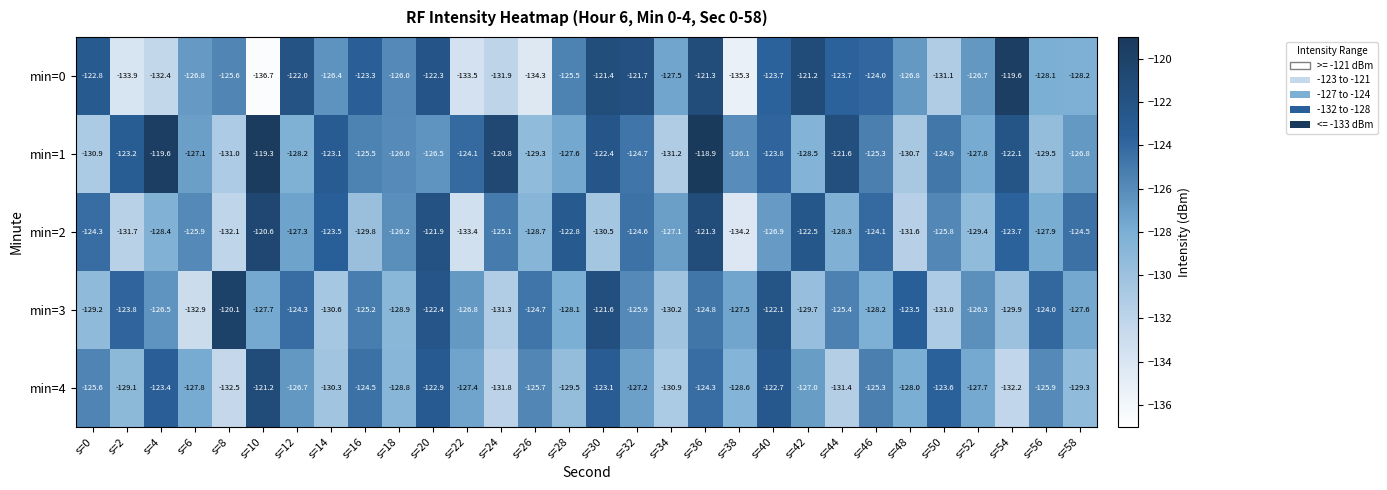

Which series has the widest spread of values?

min=0